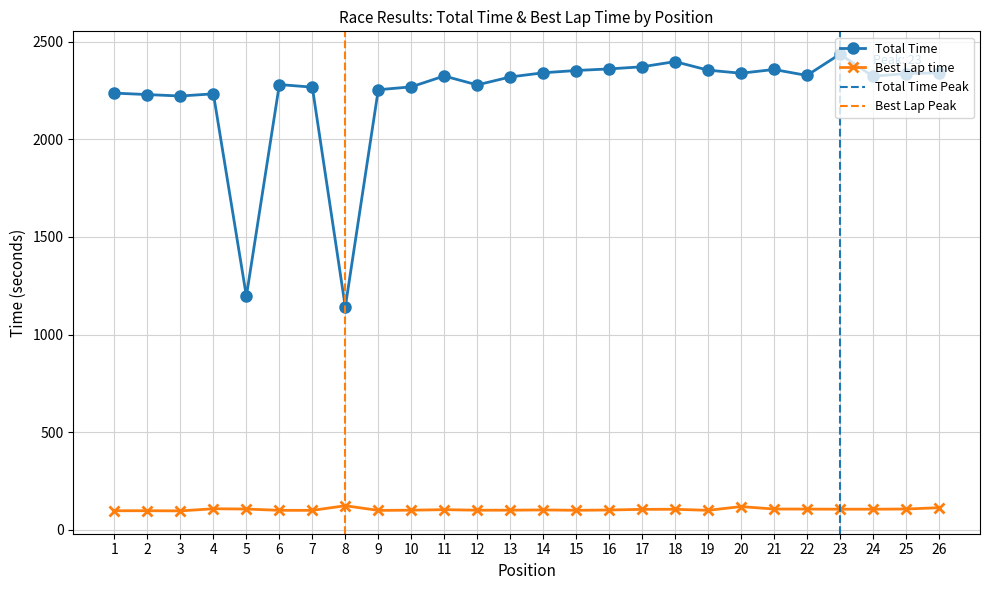

Which series has the largest total across all categories?

Total Time